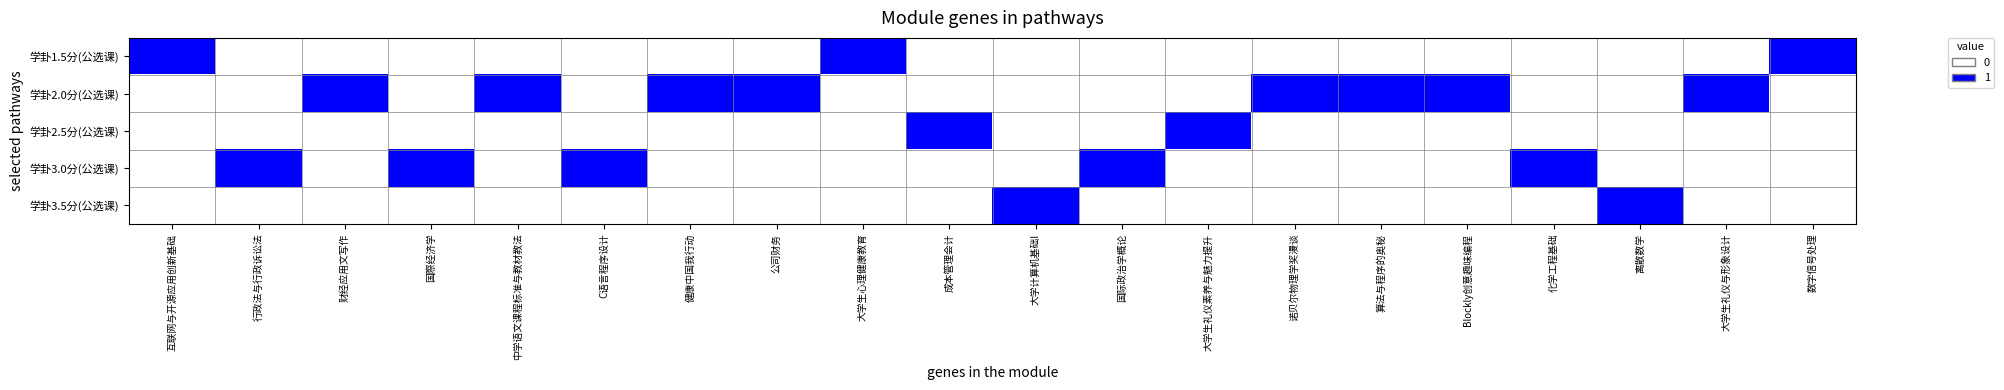

What is the greatest value displayed?

1